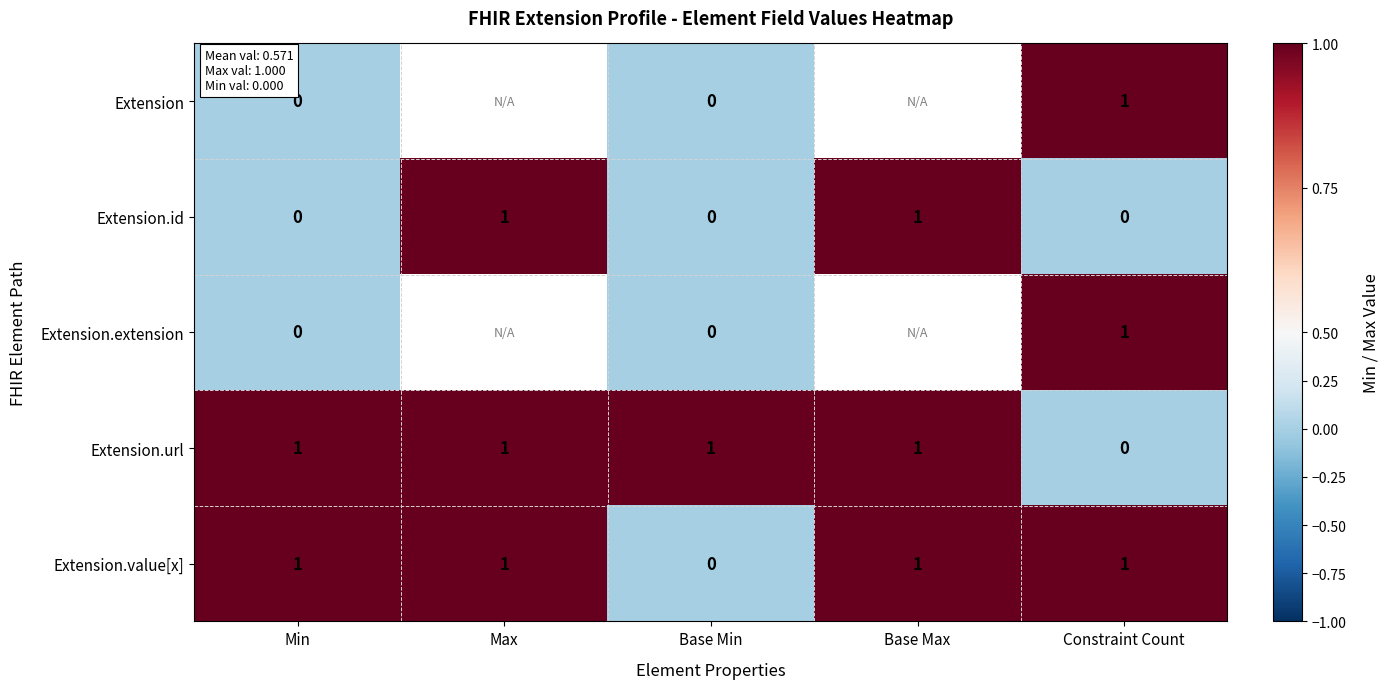

Is the value of Extension.value[x] at Base Max greater than the value of Extension.url at Constraint Count?

Yes